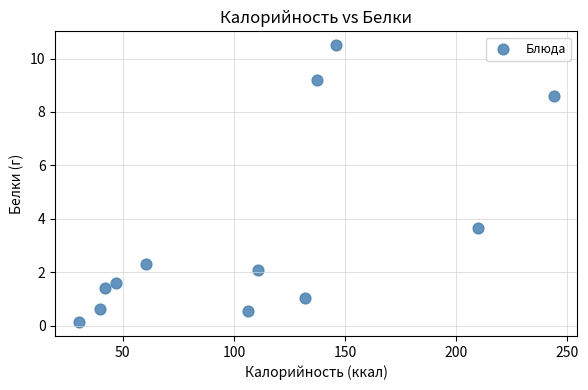

What is the average X value?

108.8